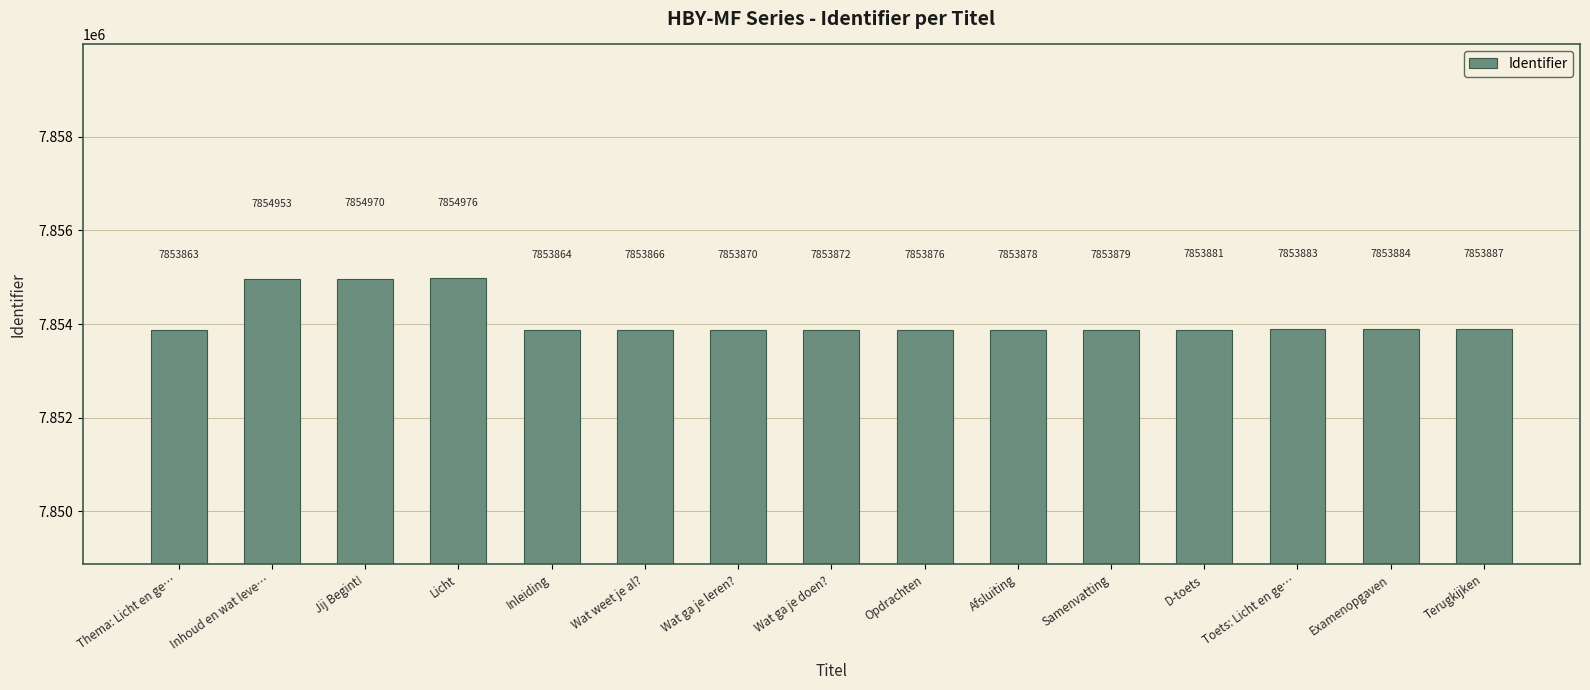

Is it true that the value at Wat ga je doen? is 1788729?

False